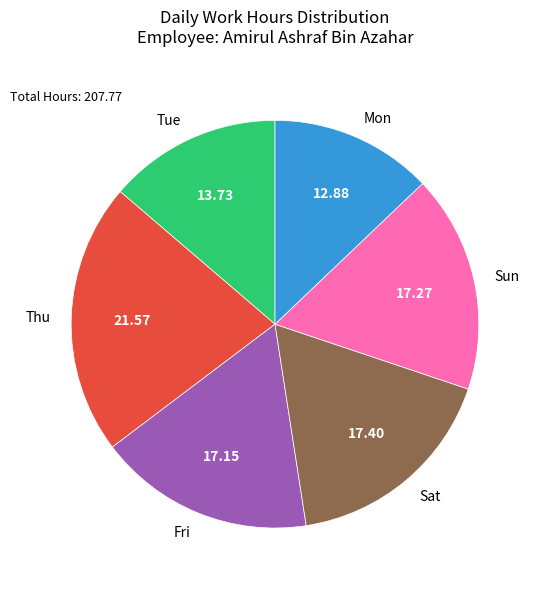

Count the number of slices in the pie.

6